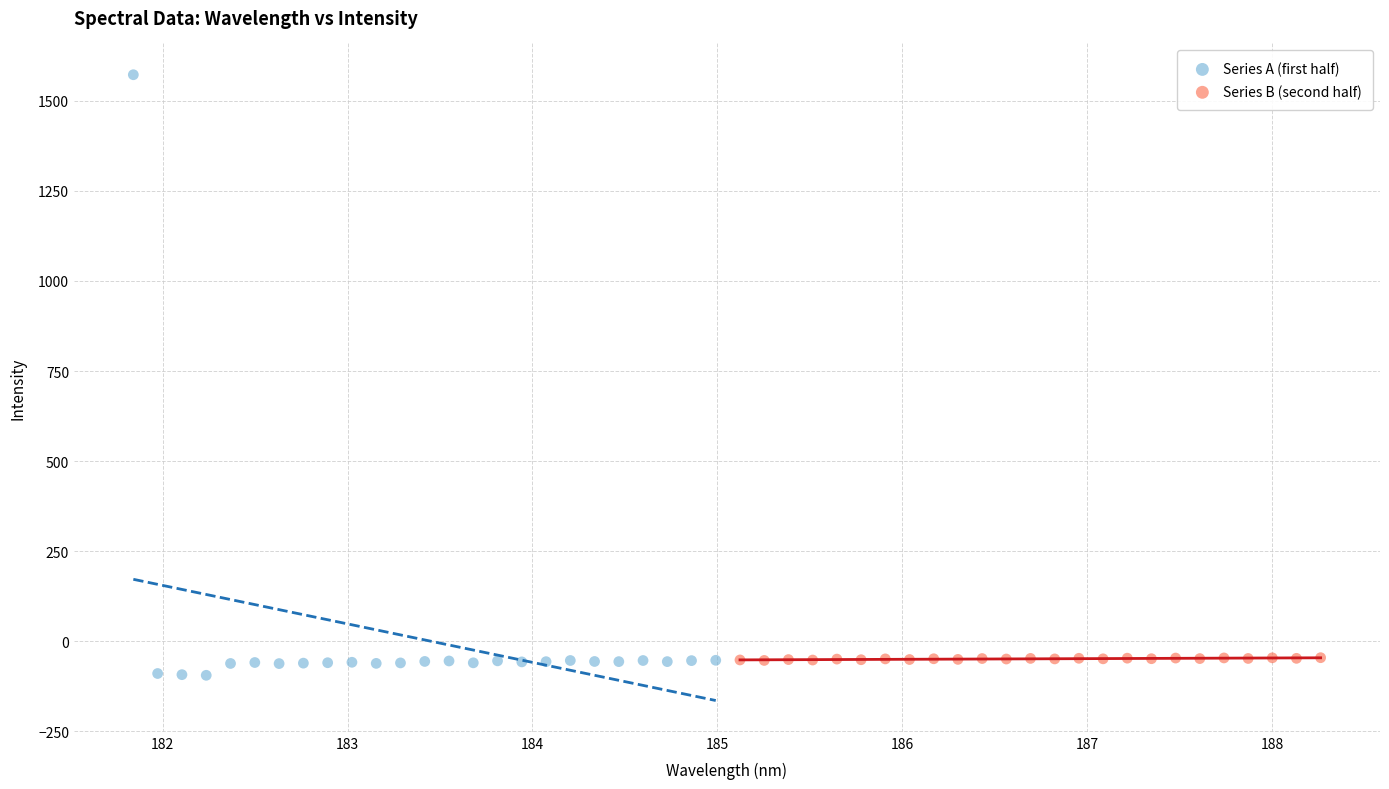

What are all the series names shown in the legend?

Series A (first half), Series B (second half)